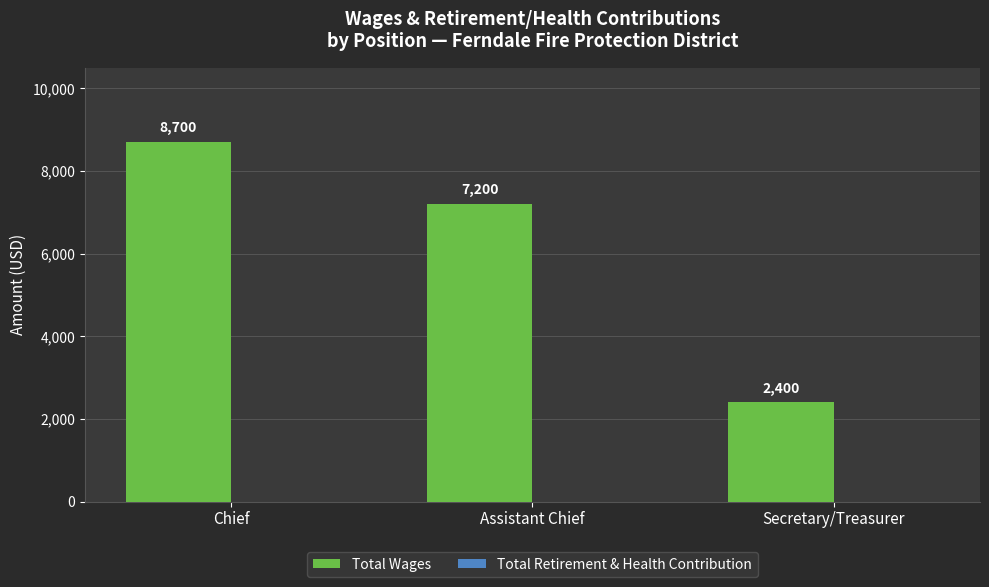

What is the label of the 2nd bar from the right?

Assistant Chief